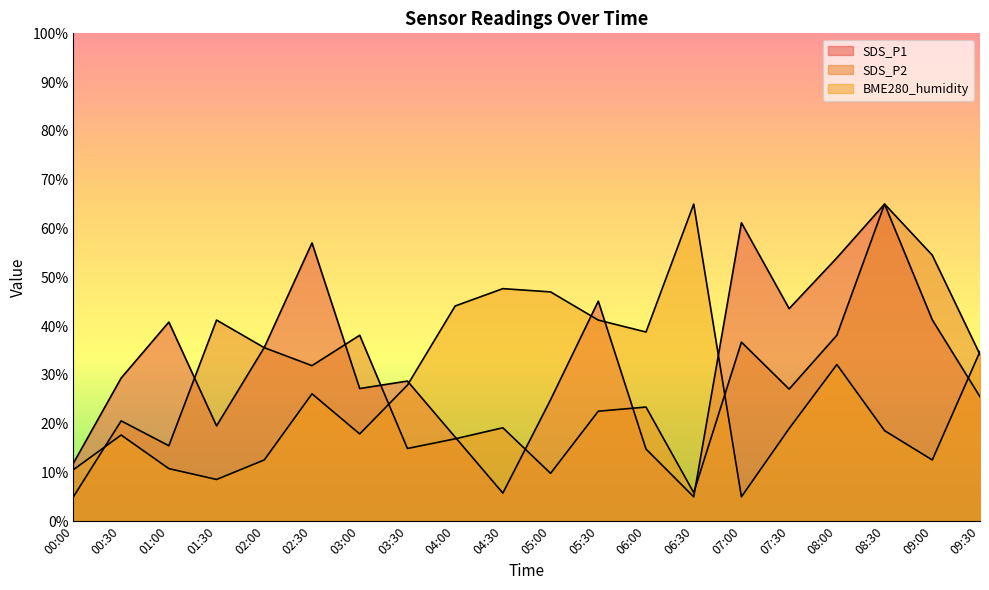

What is the value of the BME280_humidity point at the 12th from the left?

41.2